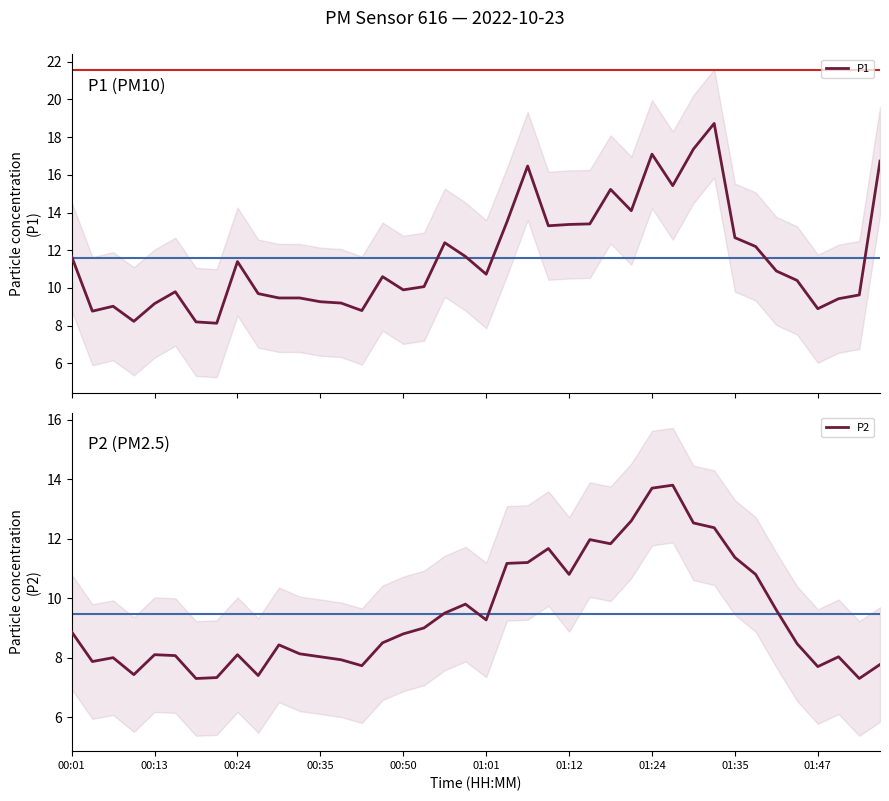

Which series has the largest range (max minus min)?

P1